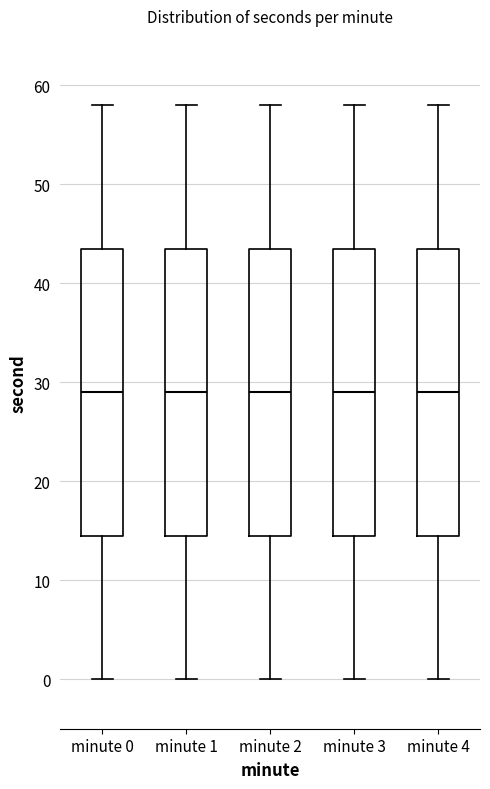

Reading left to right, transcribe this box plot: for each box, give where its median line is, the range the box spans, and where its two whiskers end, as read against the y-axis. The values are not printed on the chart, so give them approximately, as read against the axis.

minute 0: median 29, box 15 to 44, whiskers 0 to 58
minute 1: median 29, box 15 to 44, whiskers 0 to 58
minute 2: median 29, box 15 to 44, whiskers 0 to 58
minute 3: median 29, box 15 to 44, whiskers 0 to 58
minute 4: median 29, box 15 to 44, whiskers 0 to 58